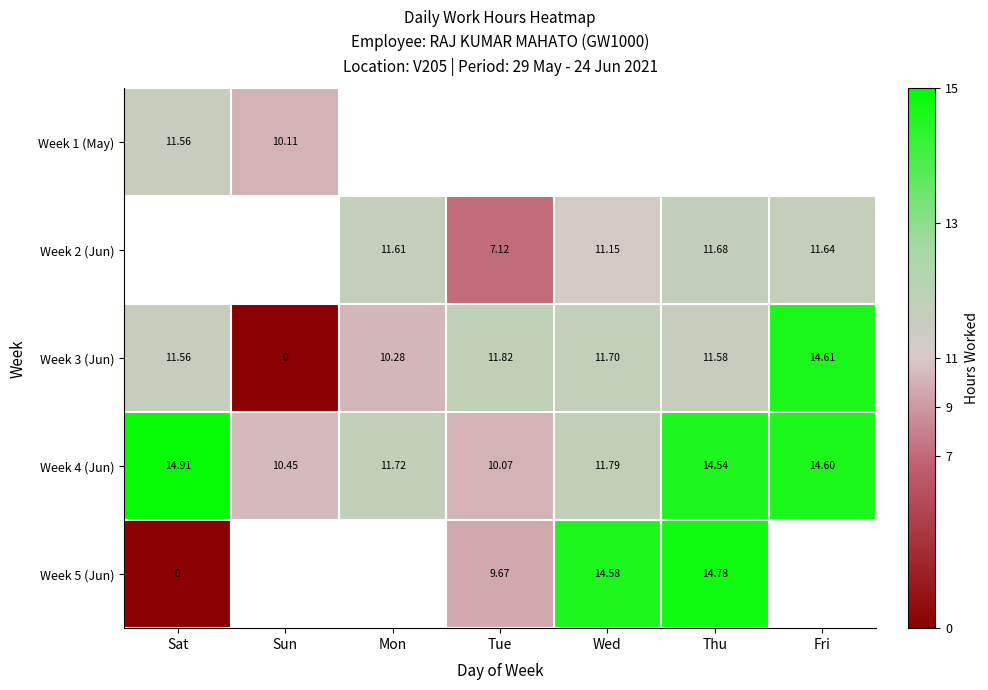

Is the value of Week 1 (May) at Sat greater than the value of Week 4 (Jun) at Mon?

No